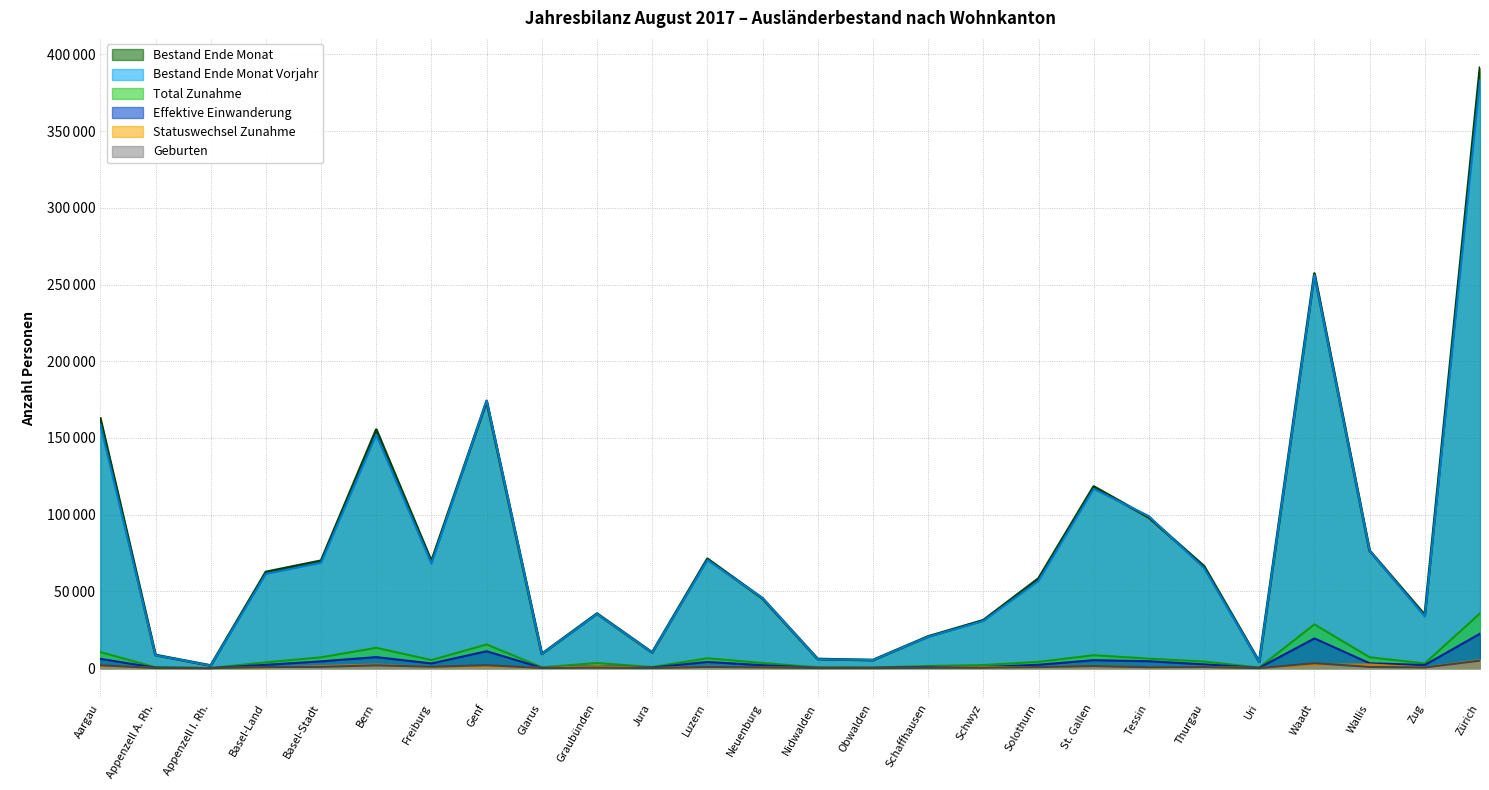

The Effektive Einwanderung series shows 5185 at St. Gallen. True or false?

True